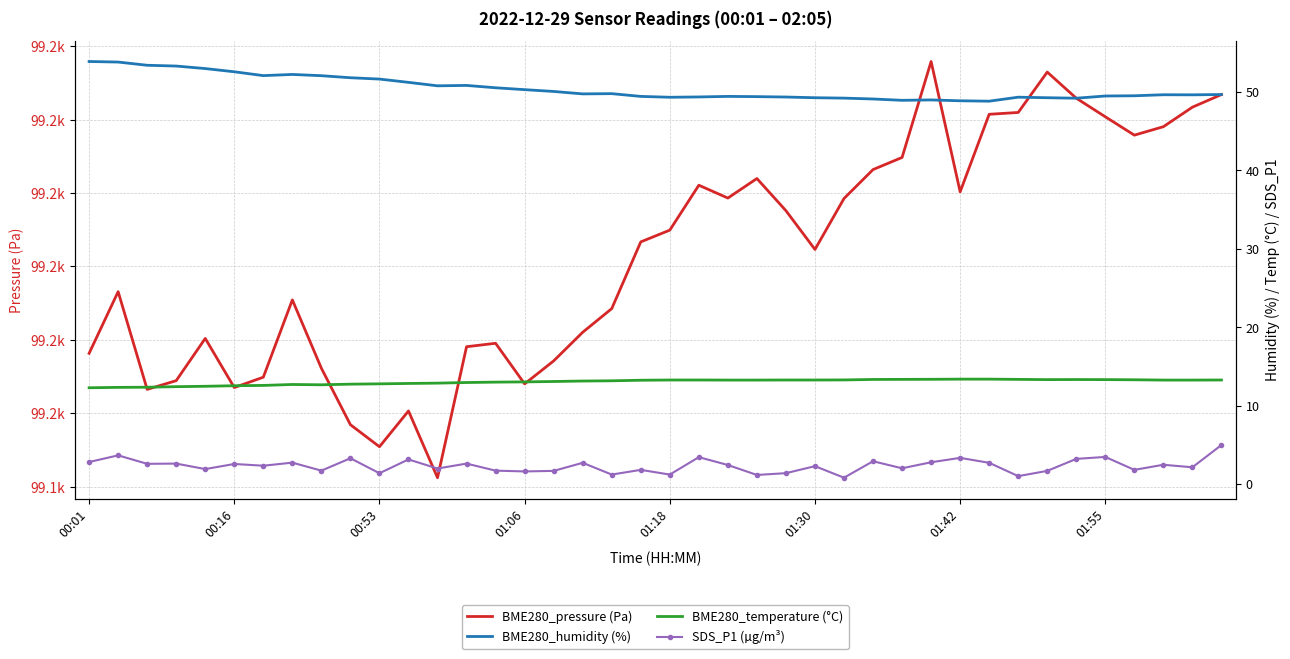

What is the total value across all series at 01:42?

99221.9